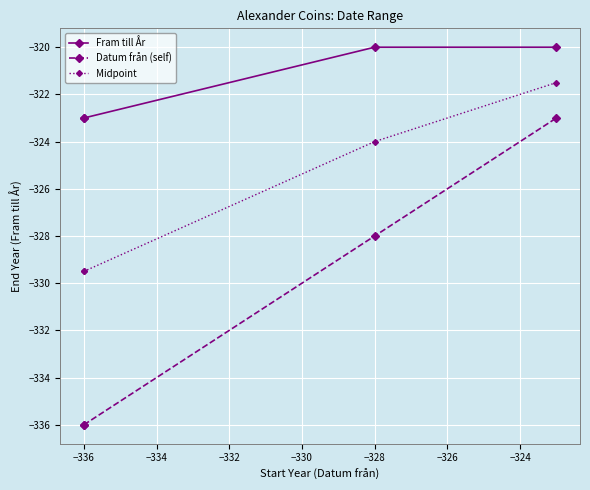

Which has a higher value, −336 or −336?

−336